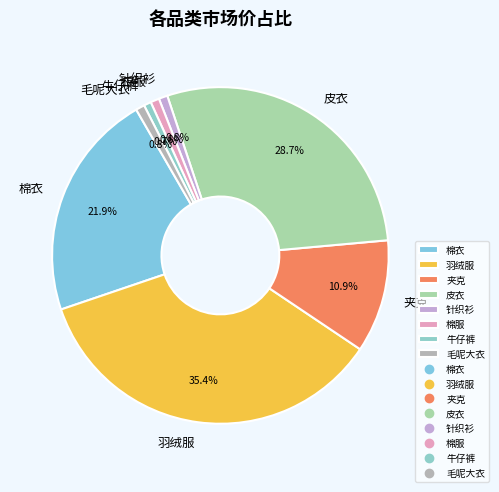

Is there a majority slice in this chart?

No